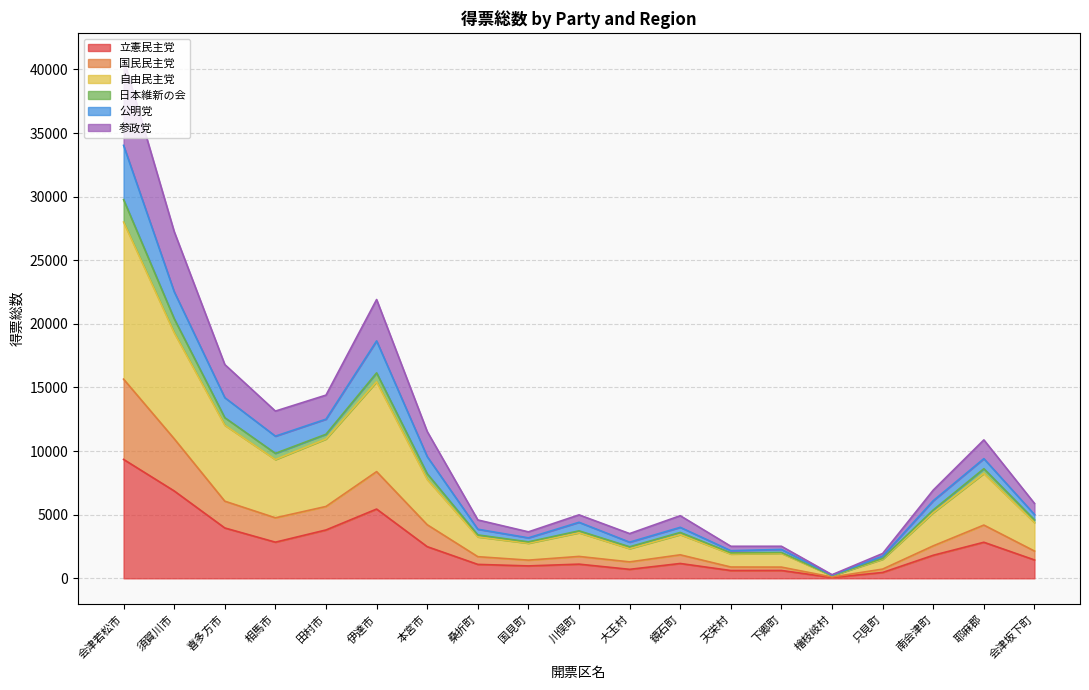

How many lines are shown in the chart?

6